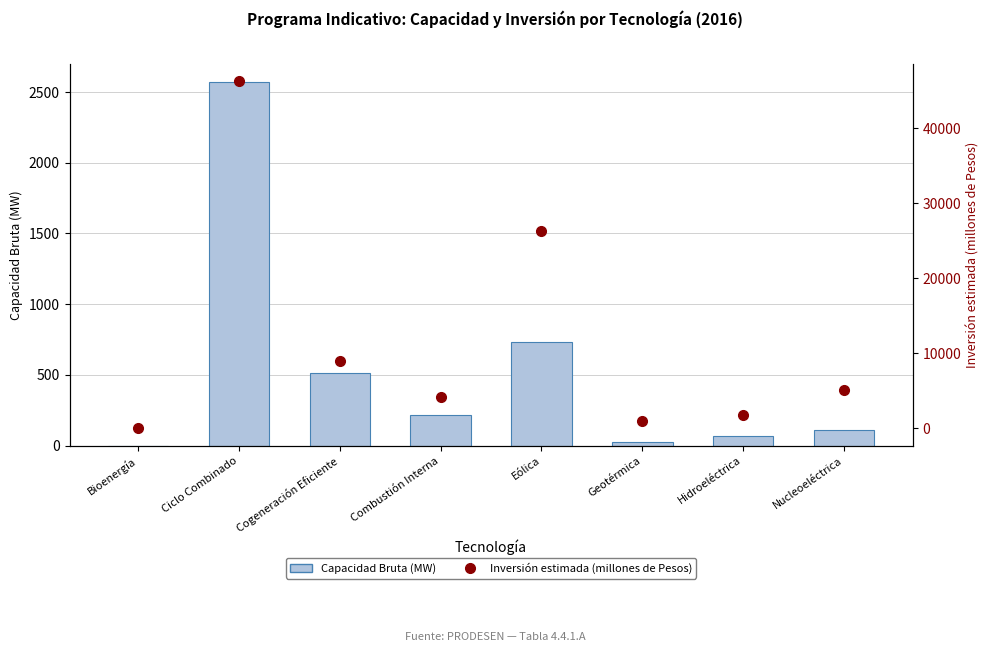

Reading right to left, transcribe all the data shown in this chart.

Capacidad Bruta (MW): Nucleoeléctrica=110.0	Hidroeléctrica=67.6	Geotérmica=26.6	Eólica=729.6	Combustión Interna=214.0	Cogeneración Eficiente=513.4	Ciclo Combinado=2570.4	Bioenergía=0.8
Inversión estimada (millones de Pesos): Nucleoeléctrica=5092.4	Hidroeléctrica=1851.5	Geotérmica=1013.7	Eólica=26337.3	Combustión Interna=4242.9	Cogeneración Eficiente=9024.0	Ciclo Combinado=46287.6	Bioenergía=11.3